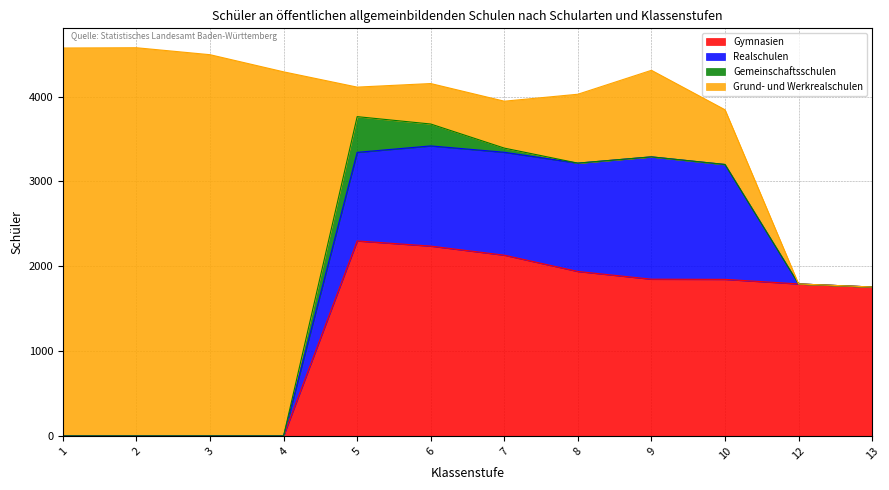

Reading right to left, transcribe all the data shown in this chart.

Gymnasien: 1755	1791	1845	1847	1938	2130	2237	2298	0	0	0	0
Realschulen: 0	0	1354	1442	1277	1213	1181	1044	0	0	0	0
Gemeinschaftsschulen: 0	0	0	0	0	49	258	421	0	0	0	0
Grund- und Werkrealschulen: 0	0	645	1020	812	553	477	348	4291	4493	4575	4572